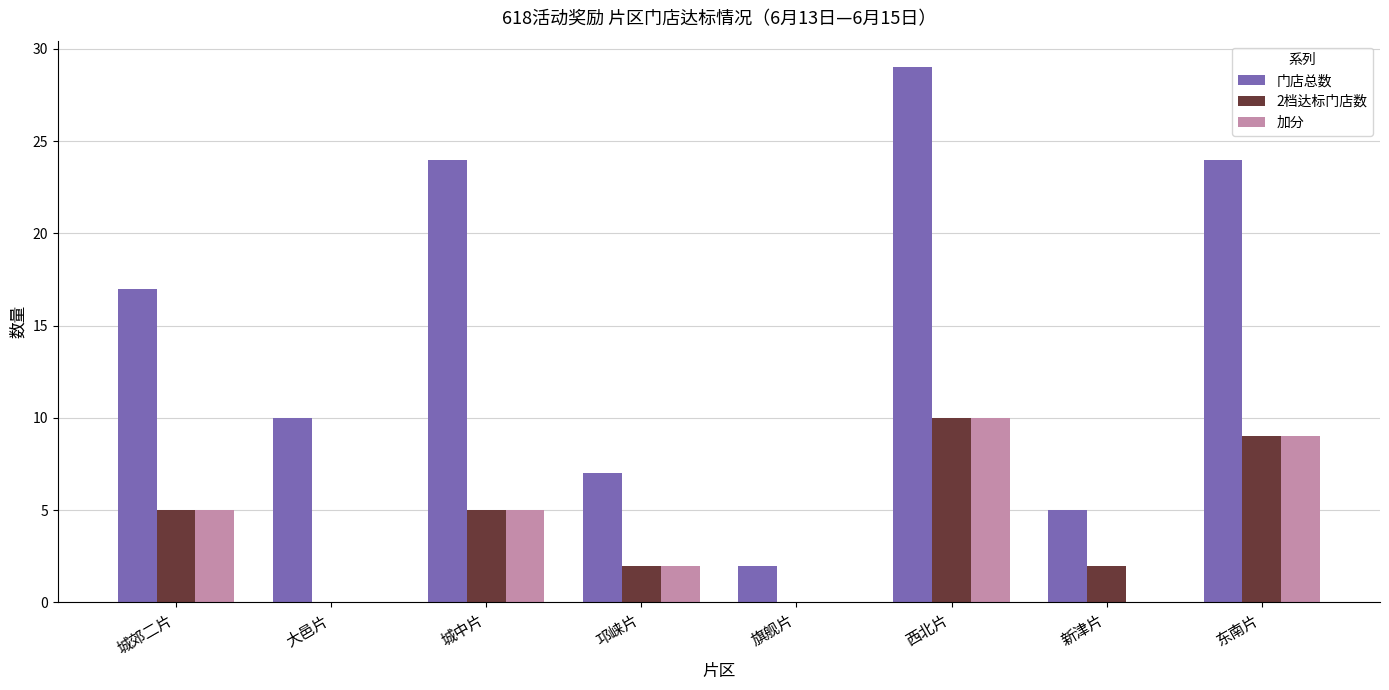

What is the approximate value of 2档达标门店数 at 城中片, to the nearest 5?

5